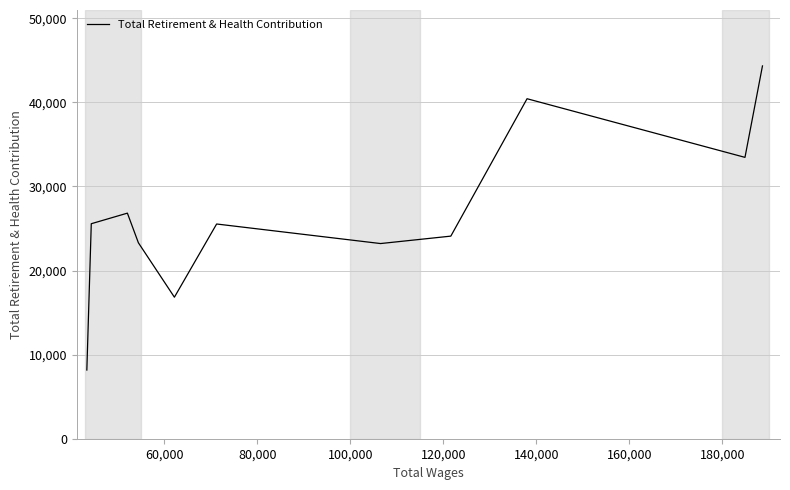

What is the average value?

26523